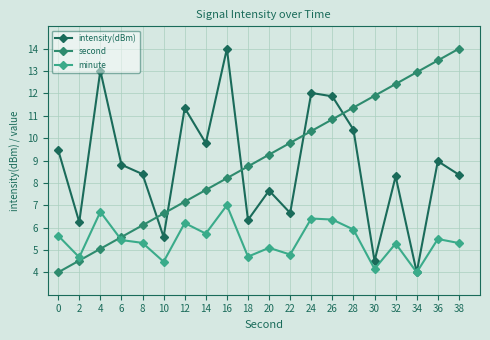

Is the value of intensity(dBm) at 10 greater than the value of second at 10?

No